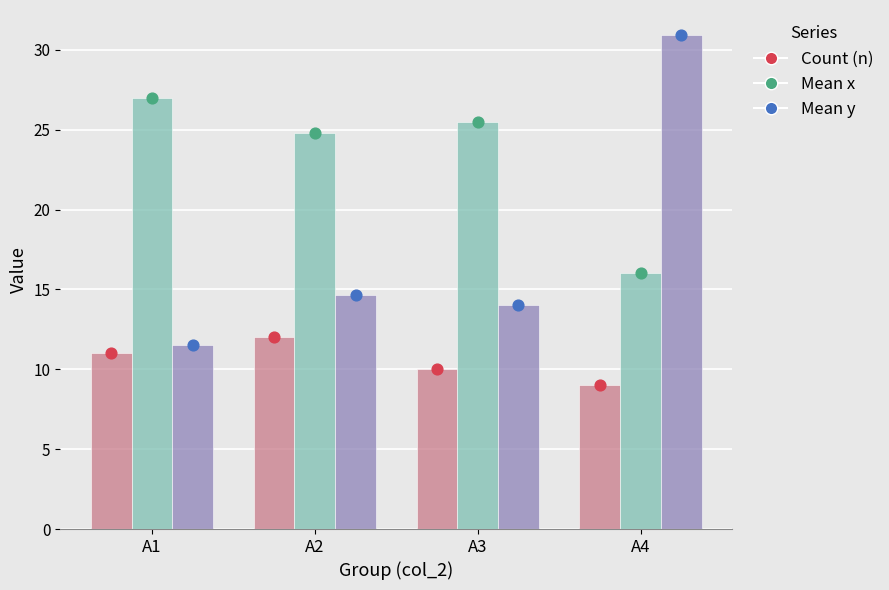

Which series reaches the minimum Y coordinate?

Count (n)